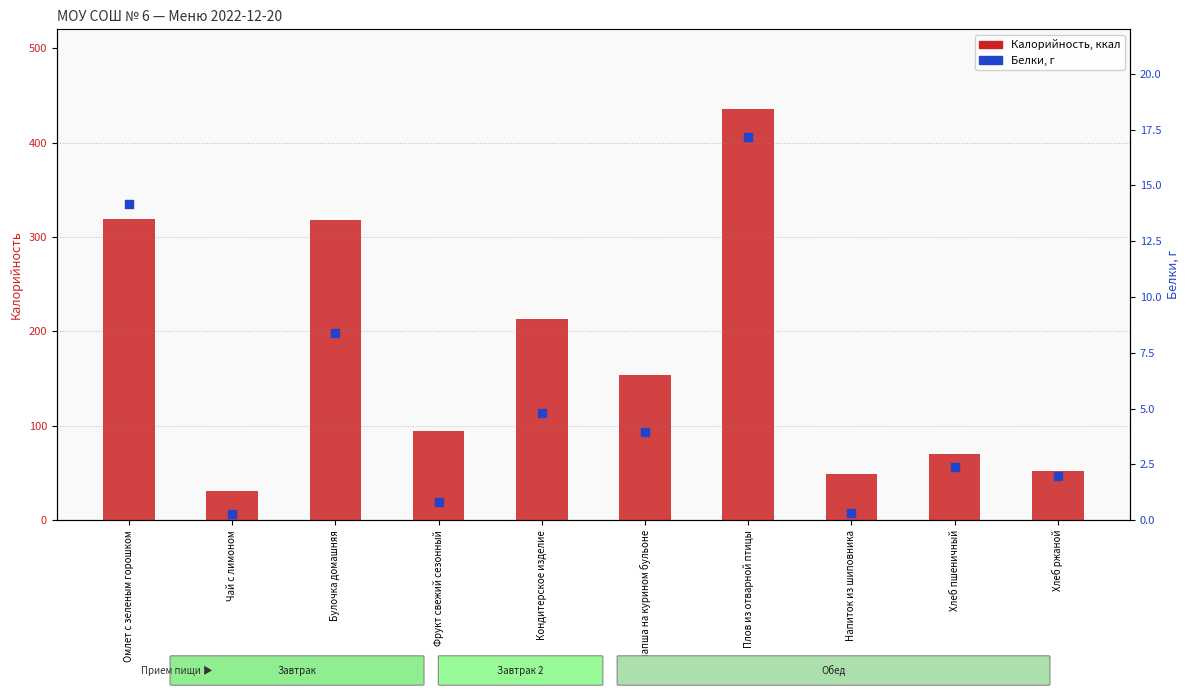

At how many categories does at least one series exceed 170?

4